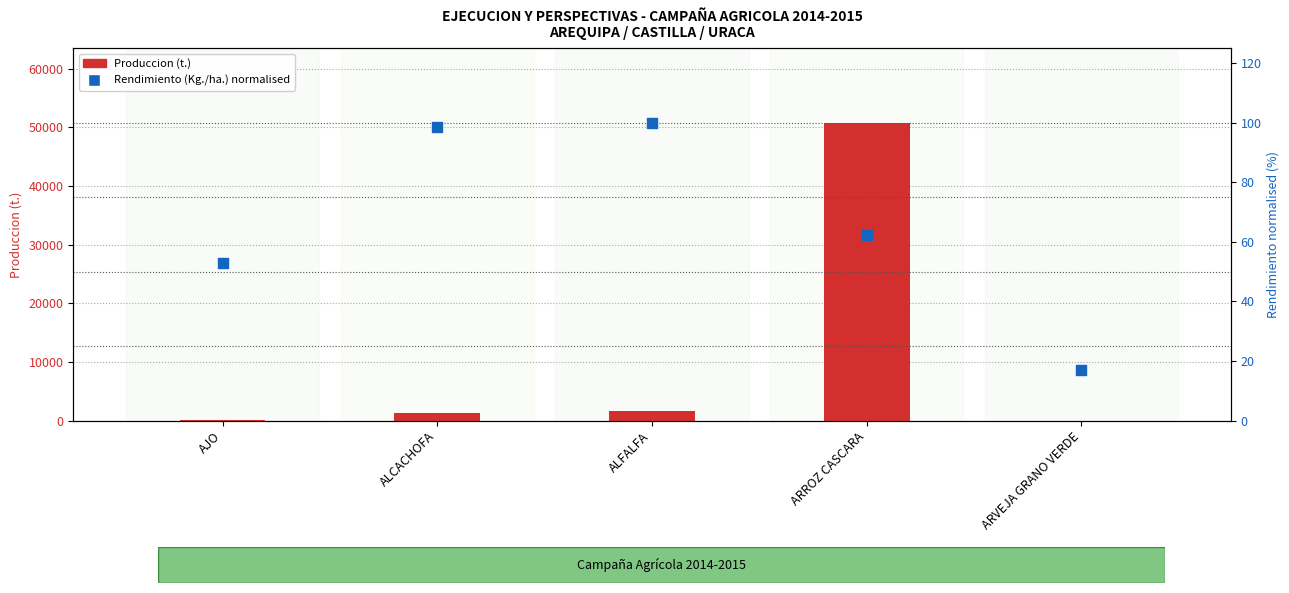

What are all the series names shown in the legend?

Produccion (t.), Rendimiento (Kg./ha.) normalised